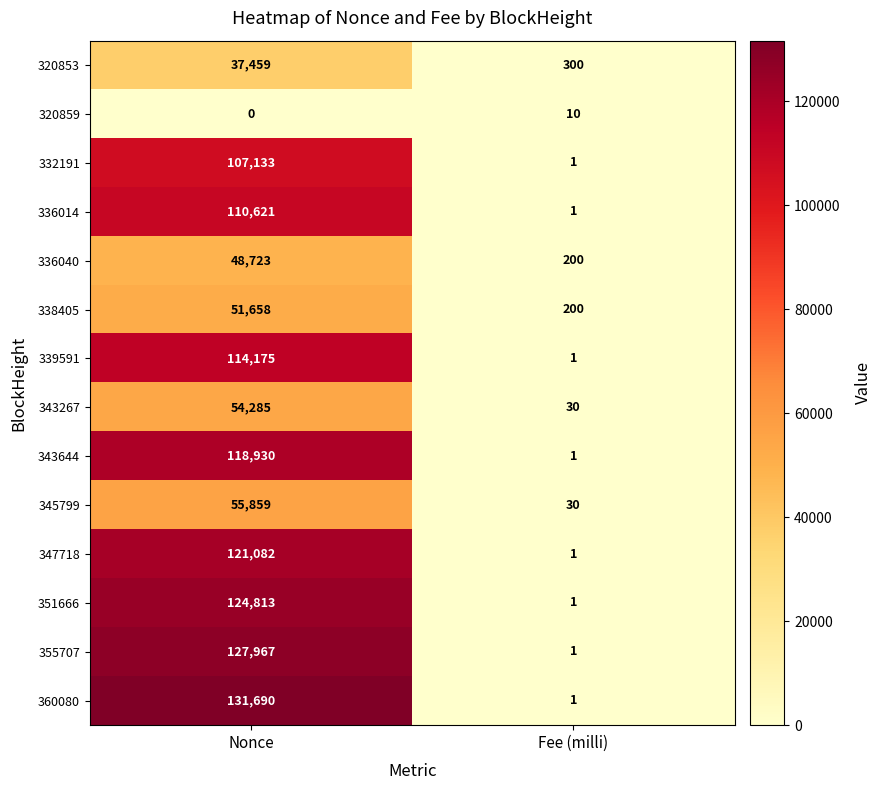

Which series has the largest range (max minus min)?

360080